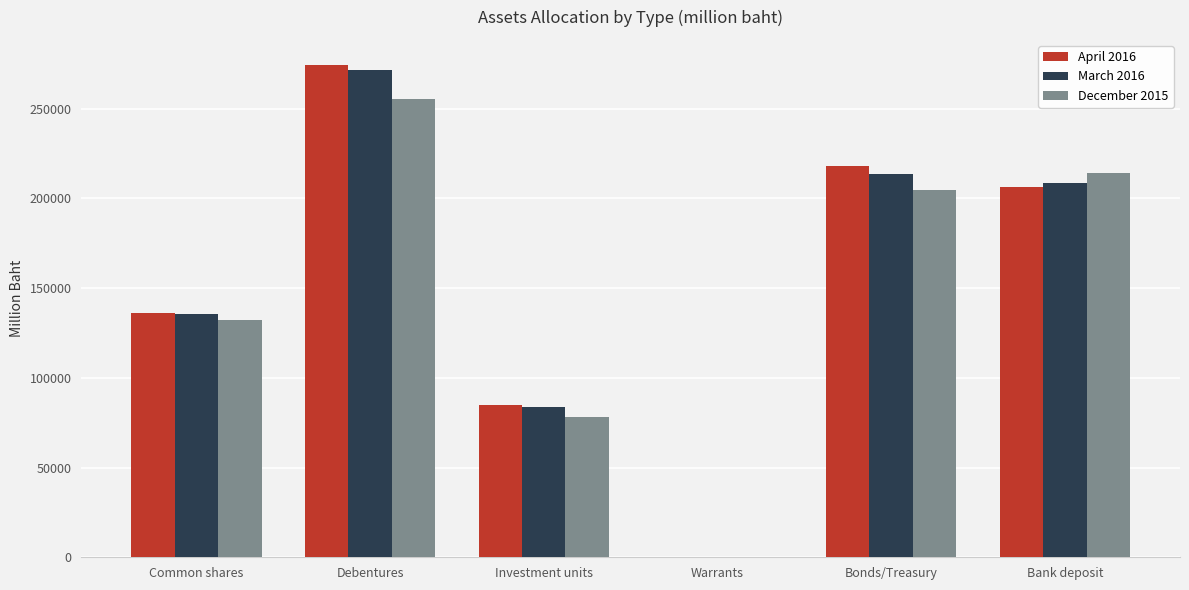

How many groups of bars are there?

6